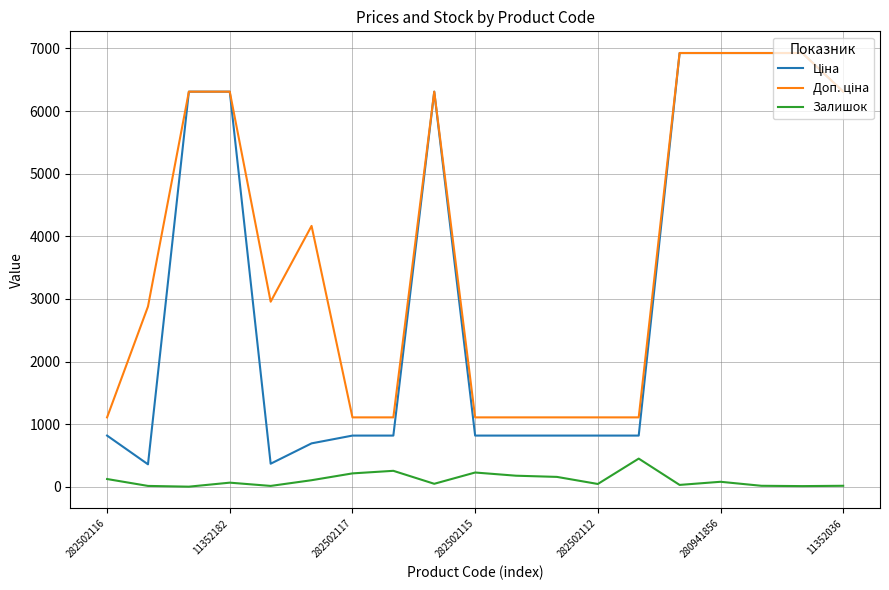

How many lines are shown in the chart?

3